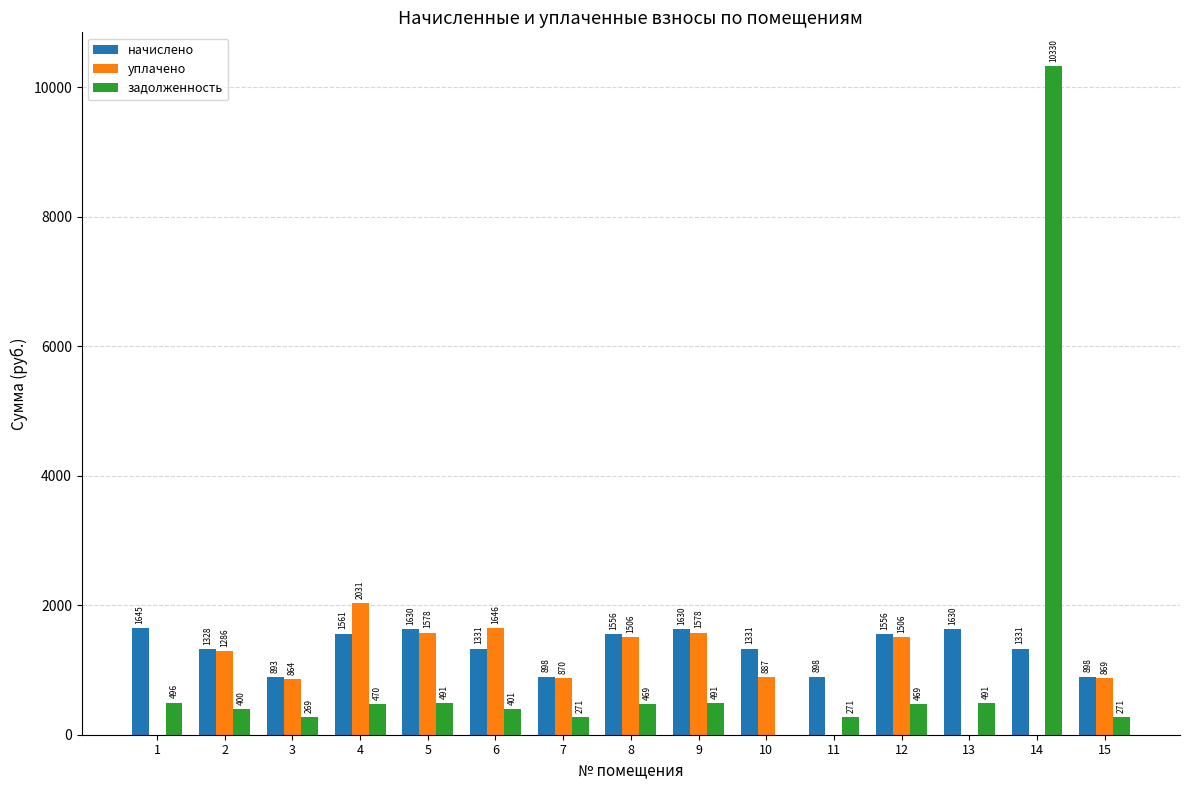

At which category is the sum across all series the highest?

14